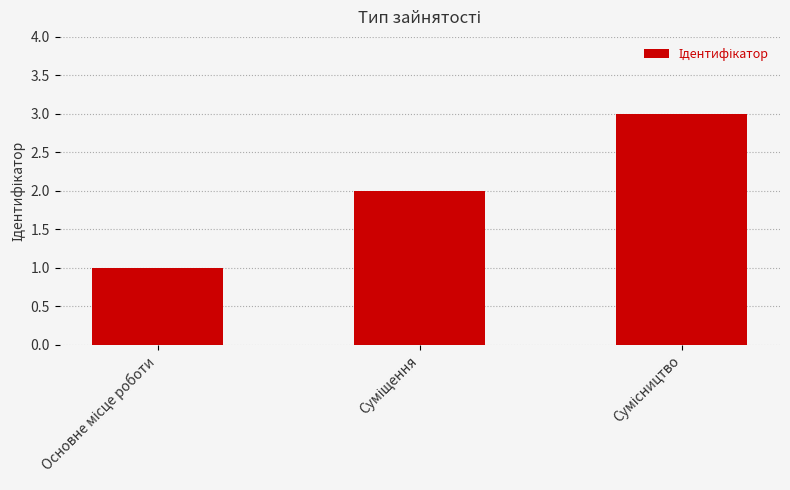

What is the difference between the maximum and minimum values?

2